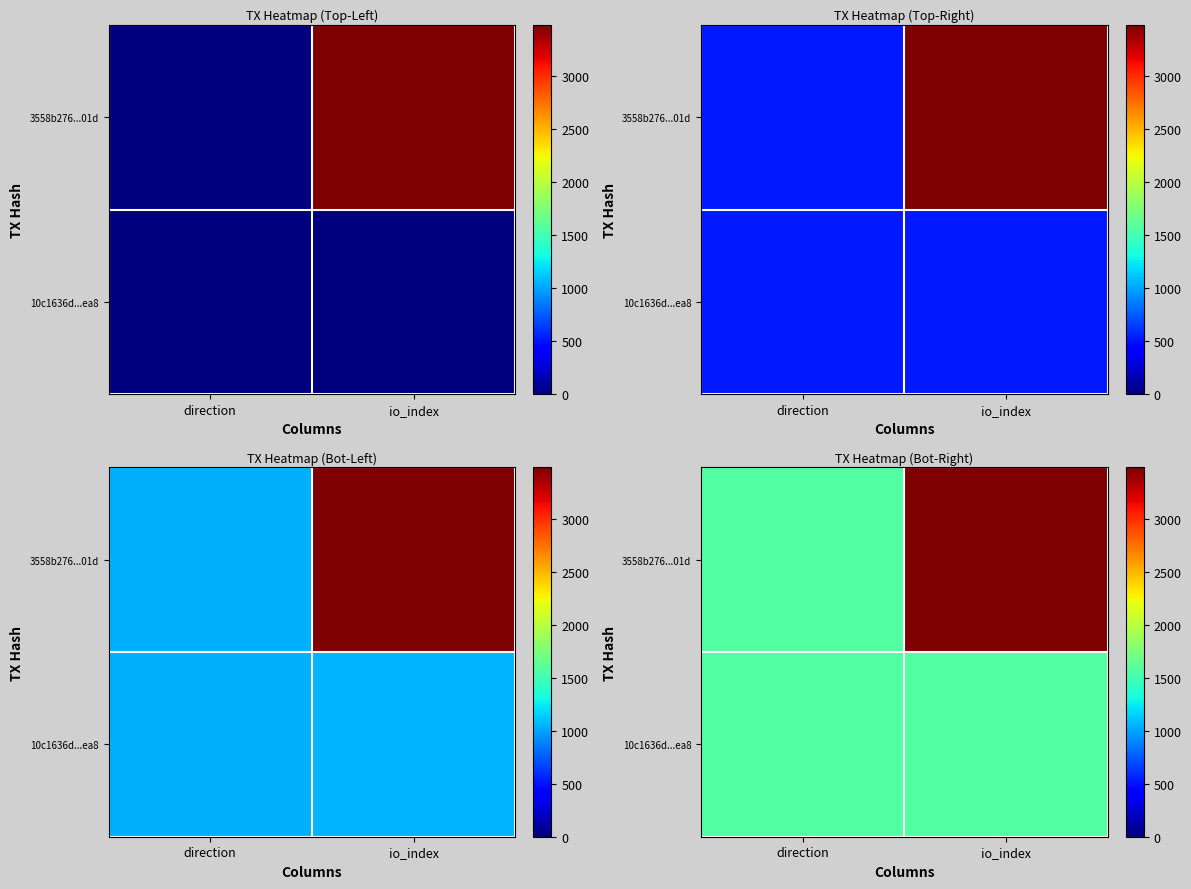

Is the value of 10c1636d...ea8 at direction greater than the value of 3558b276...01d at io_index?

No